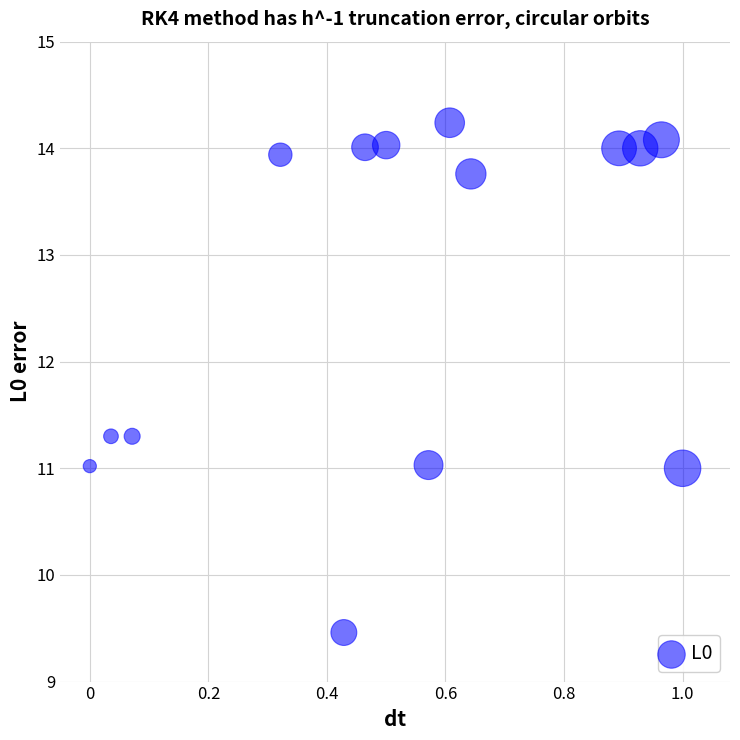

What is the range of X values (max minus min)?

1.0